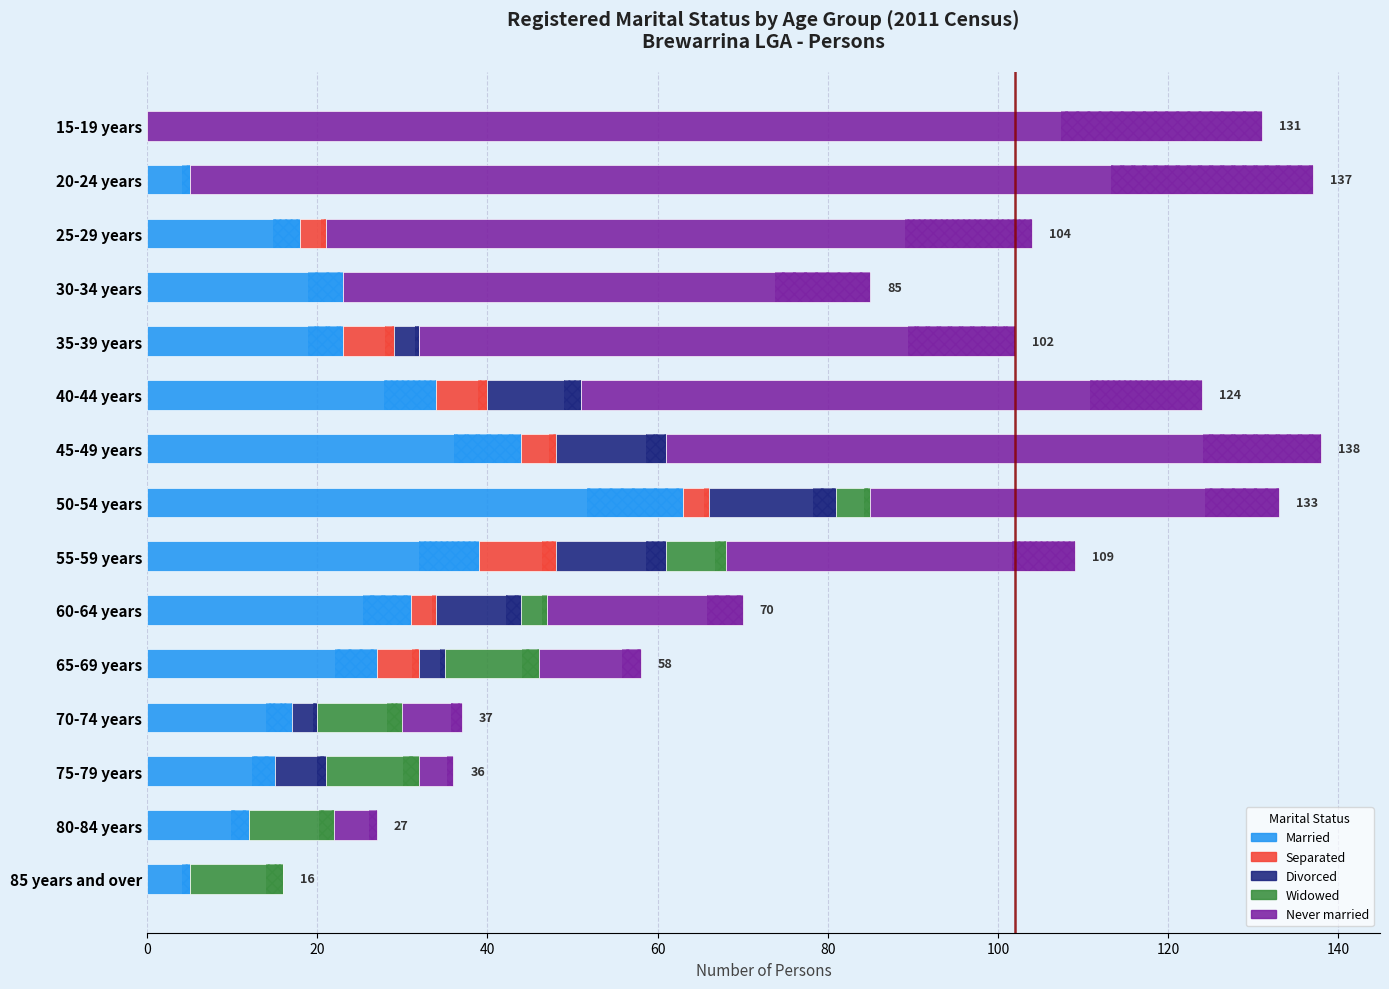

Which series has the largest total across all categories?

Never married